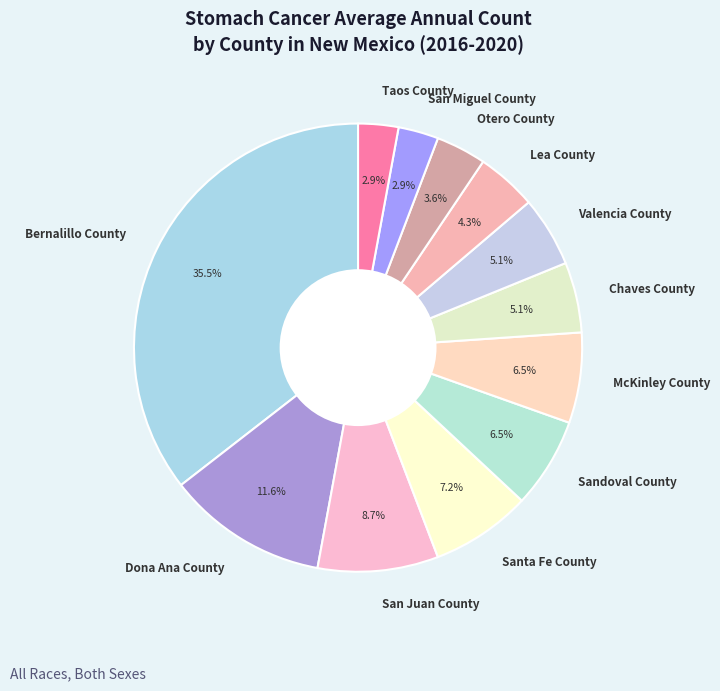

Is there a majority slice in this chart?

No